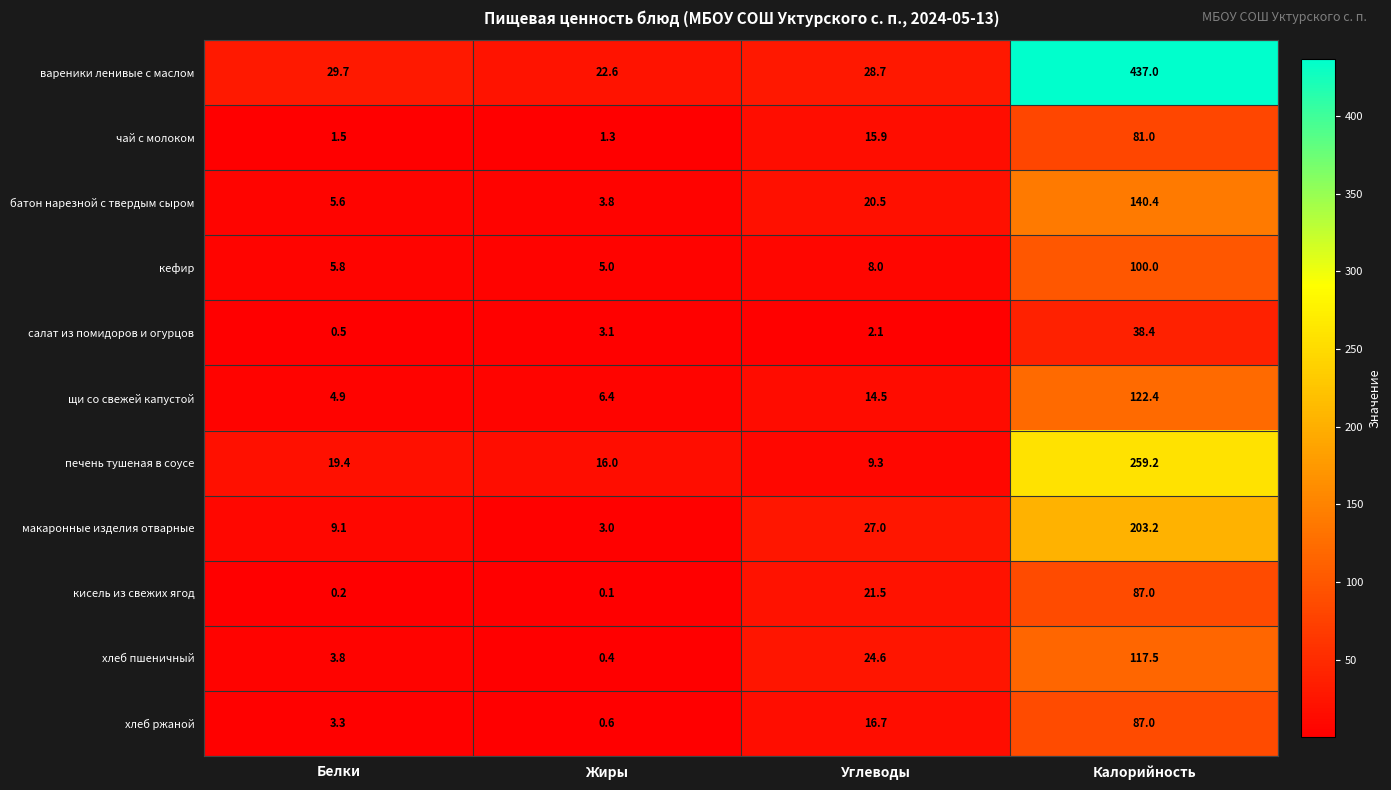

Which category has the lowest value across all series?

Жиры